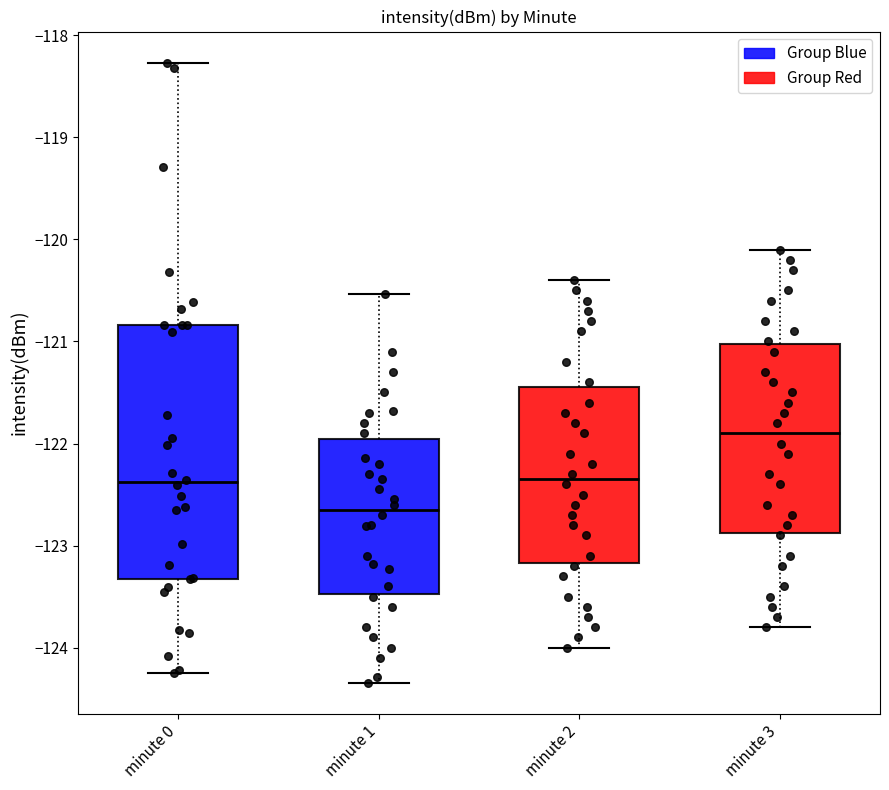

Where is the upper edge of the box for minute 1 on the y-axis? The values are not printed on the chart, so give them approximately, as read against the axis.

-122.0